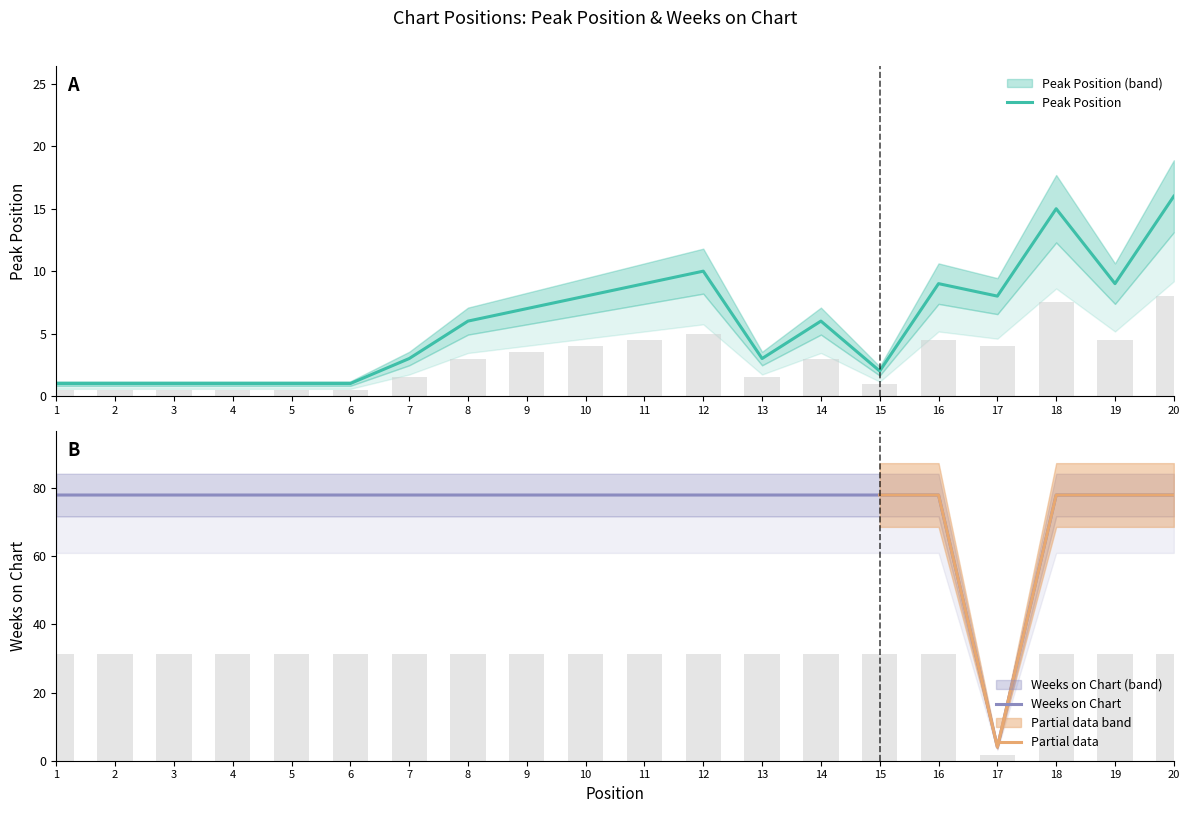

What is the difference between the maximum and minimum values in the Peak Position series?

15